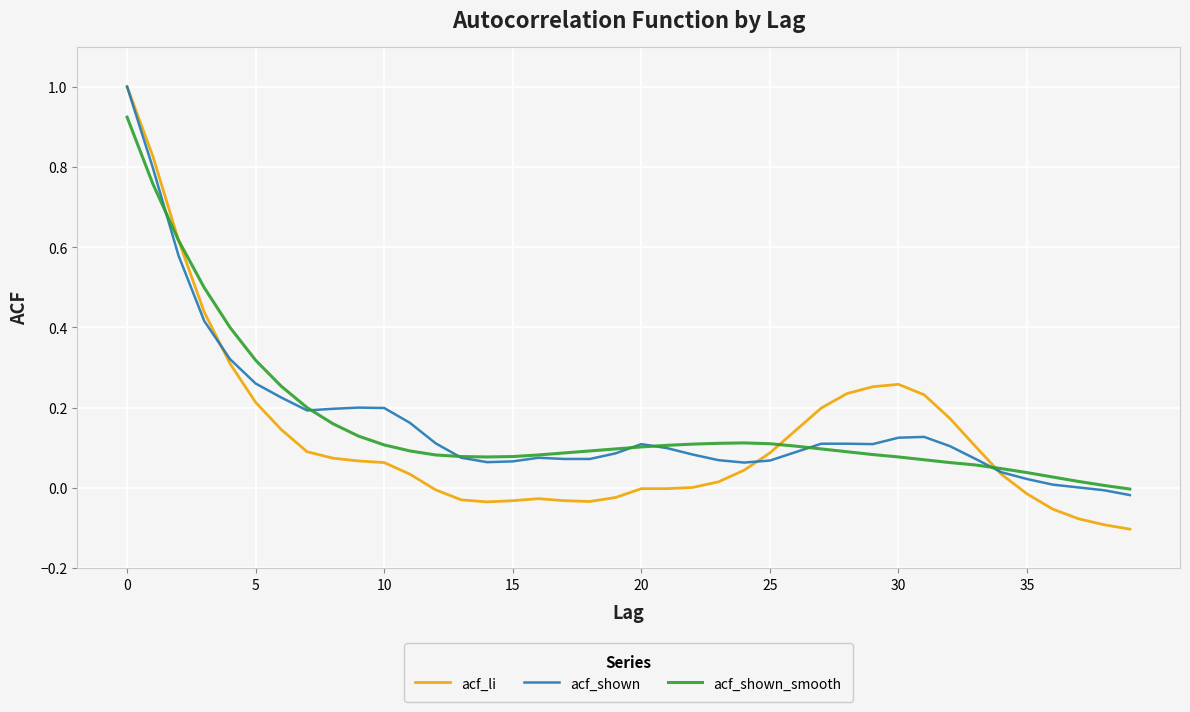

What is the highest value of the acf_shown series?

1.0